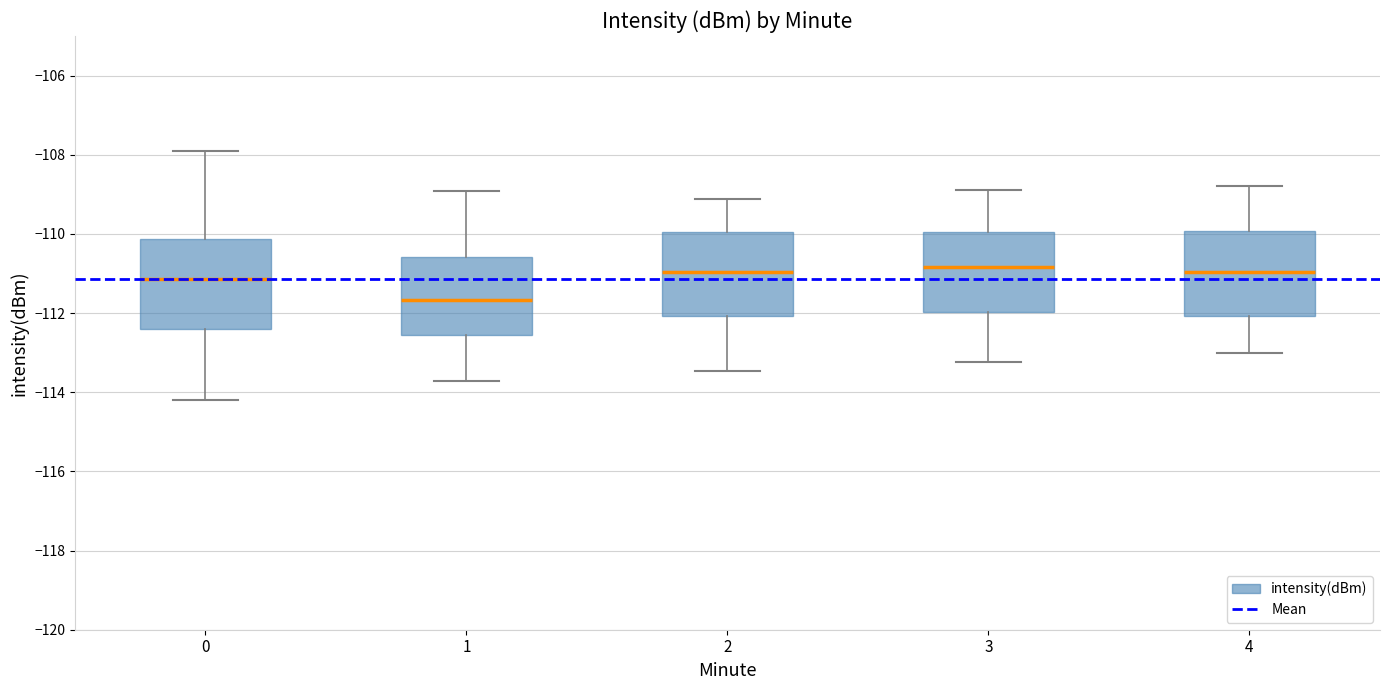

Reading left to right, transcribe this box plot: for each box, give where its median line is, the range the box spans, and where its two whiskers end, as read against the y-axis. The values are not printed on the chart, so give them approximately, as read against the axis.

0: median -111.2, box -112.4 to -110.2, whiskers -114.2 to -107.8
1: median -111.6, box -112.6 to -110.6, whiskers -113.8 to -109.0
2: median -111.0, box -112.0 to -110.0, whiskers -113.4 to -109.2
3: median -110.8, box -112.0 to -110.0, whiskers -113.2 to -109.0
4: median -111.0, box -112.0 to -110.0, whiskers -113.0 to -108.8